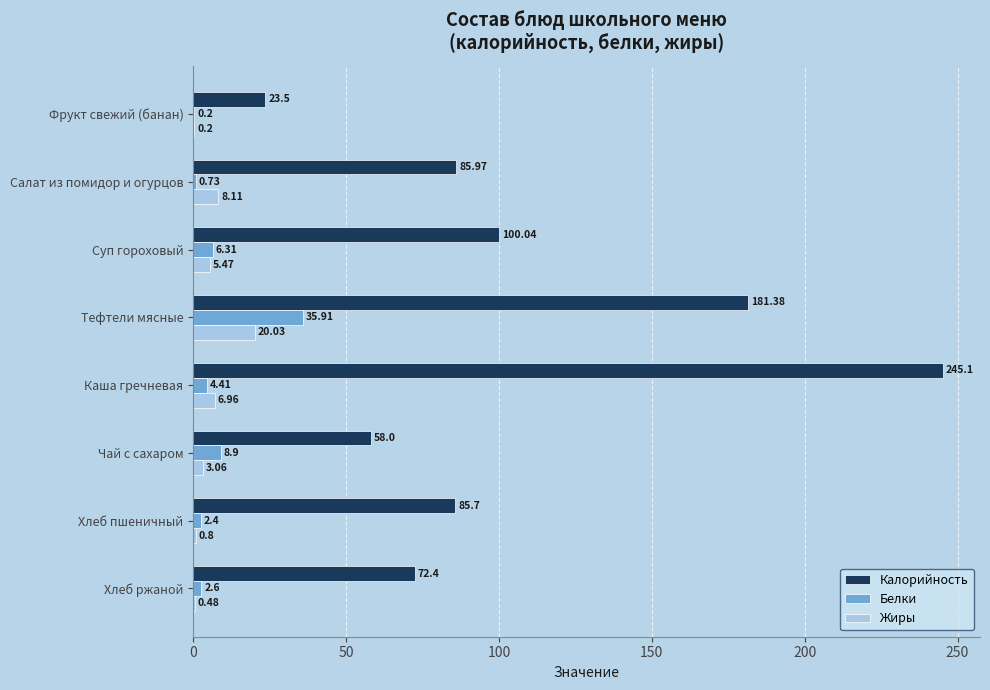

At which label is Калорийность closest to 134?

Суп гороховый